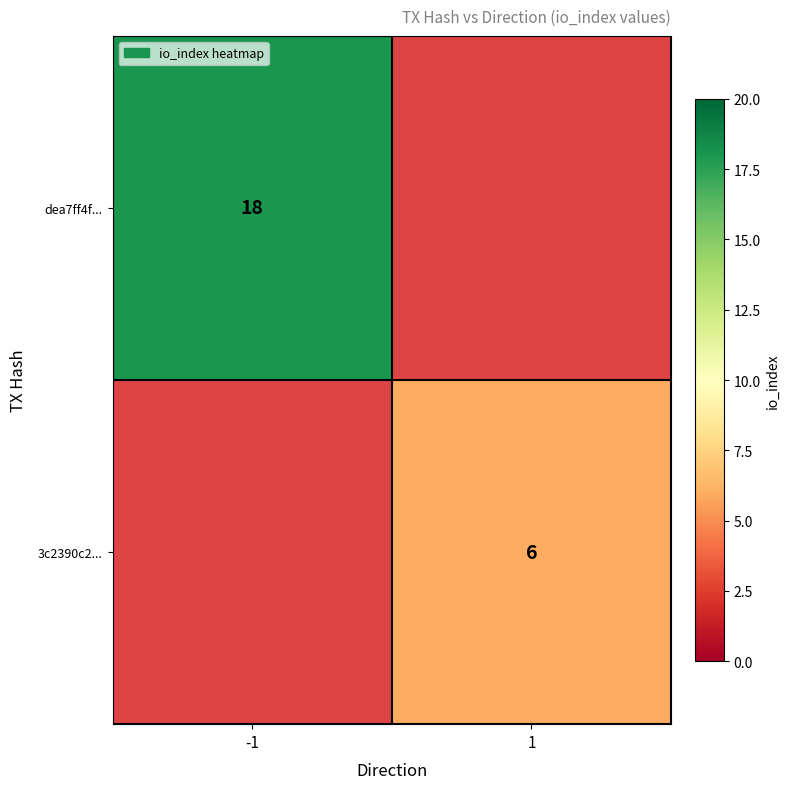

The dea7ff4f... series shows 18 at -1. True or false?

True